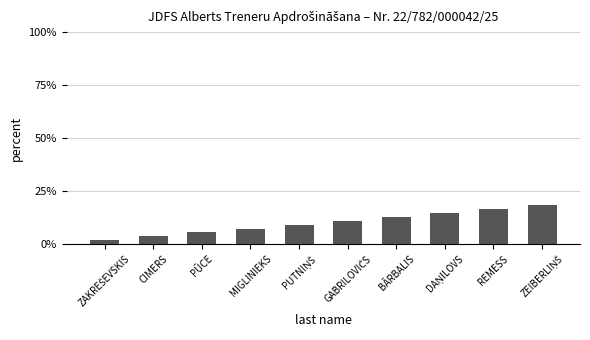

Reading left to right, what are all the values shown in this chart?

1.8	3.6	5.5	7.3	9.1	10.9	12.7	14.5	16.4	18.2